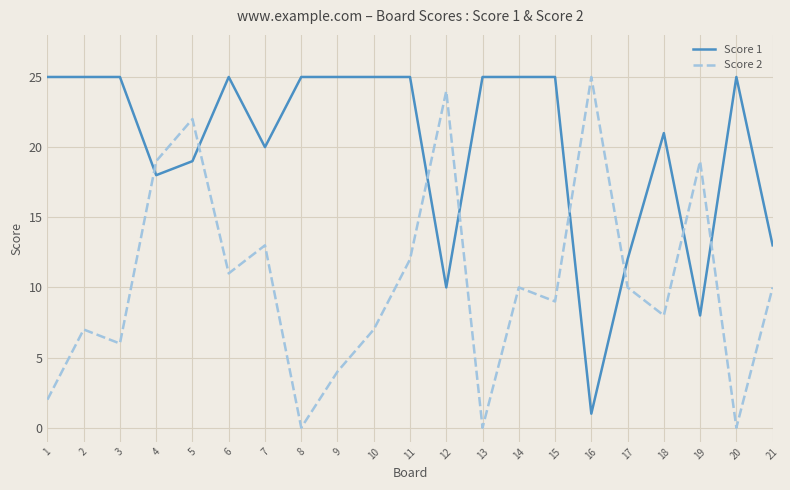

True or false: Score 2 has more than 2 interior local peaks.

True